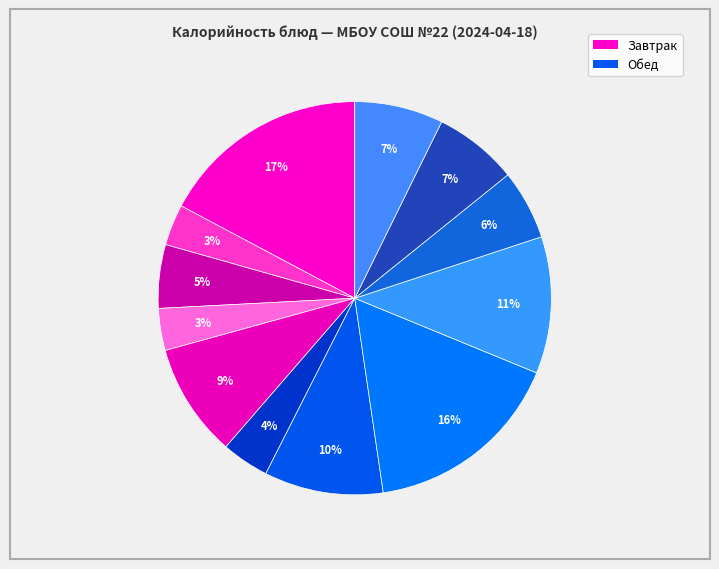

How many slices are in this pie chart?

12